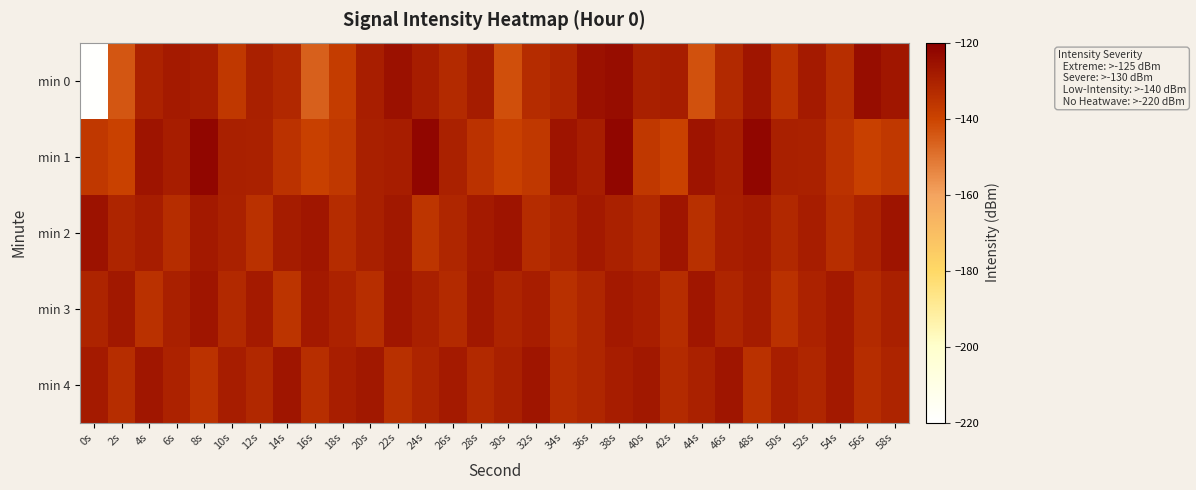

Which series has the largest range (max minus min)?

min 0